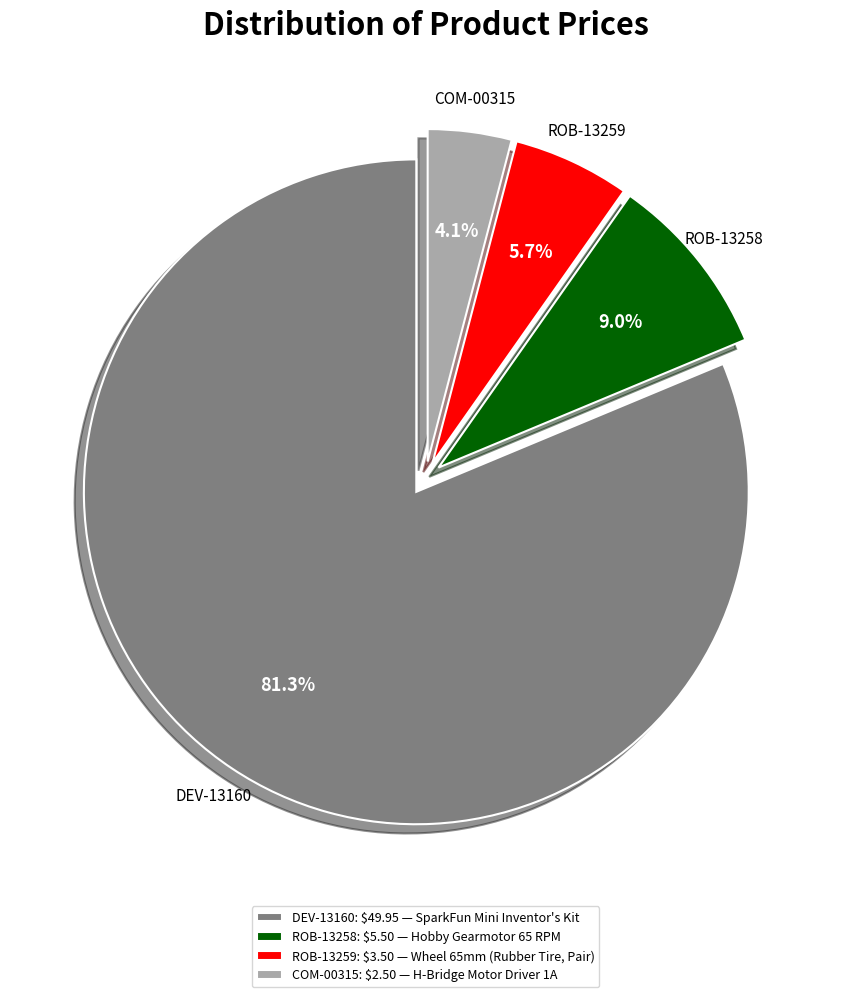

Which slice is the largest?

DEV-13160